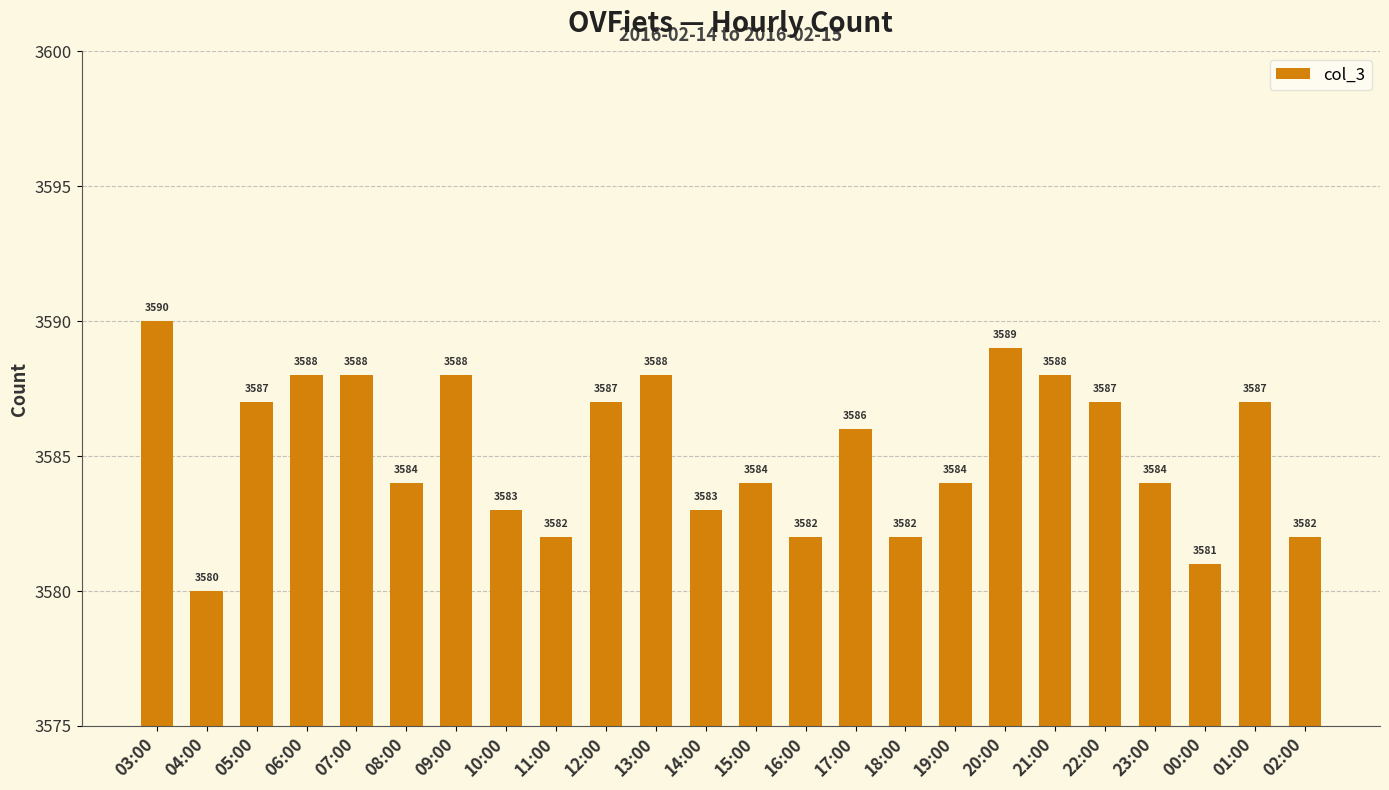

True or false: the data shows 2444 at 09:00.

False